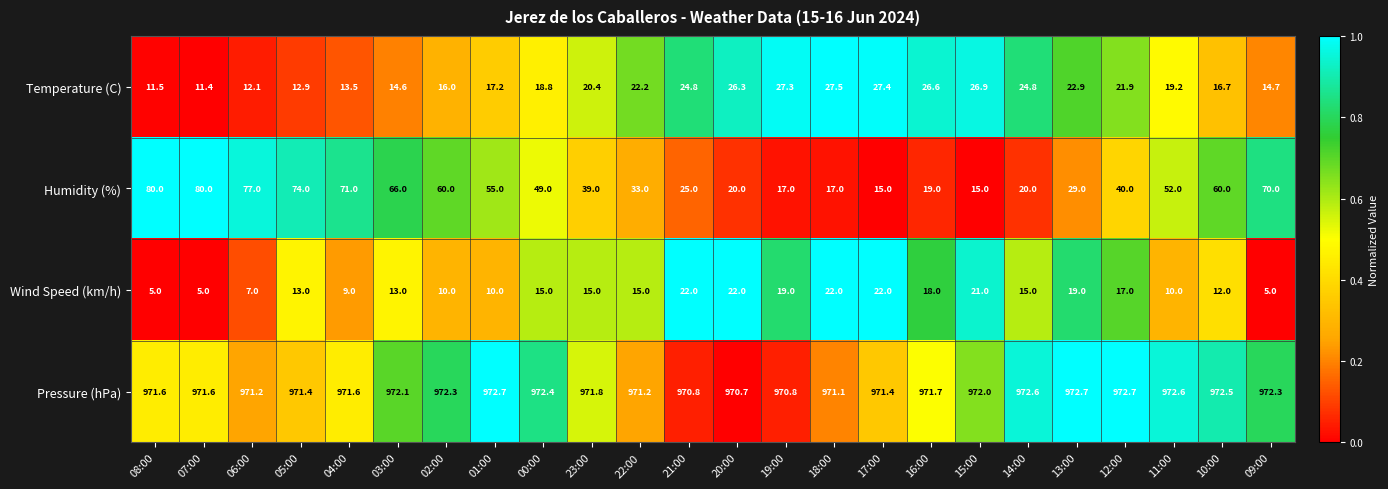

At which label does Humidity (%) first exceed 49?

08:00